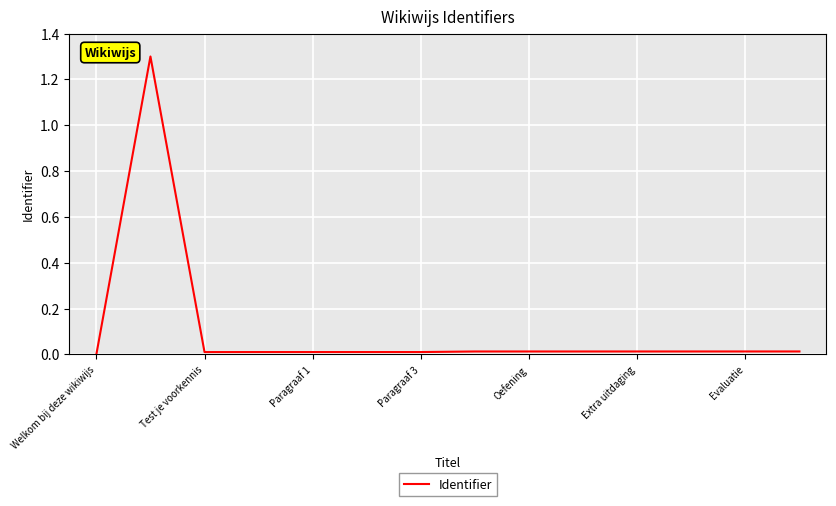

What is the greatest value displayed?

1.3